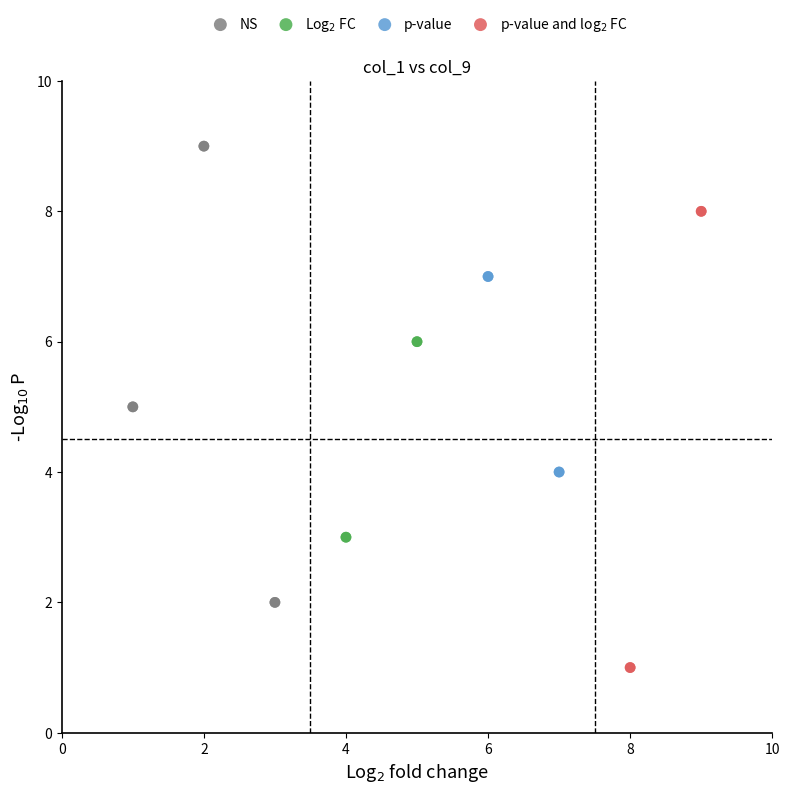

Which series contains the highest Y value?

NS